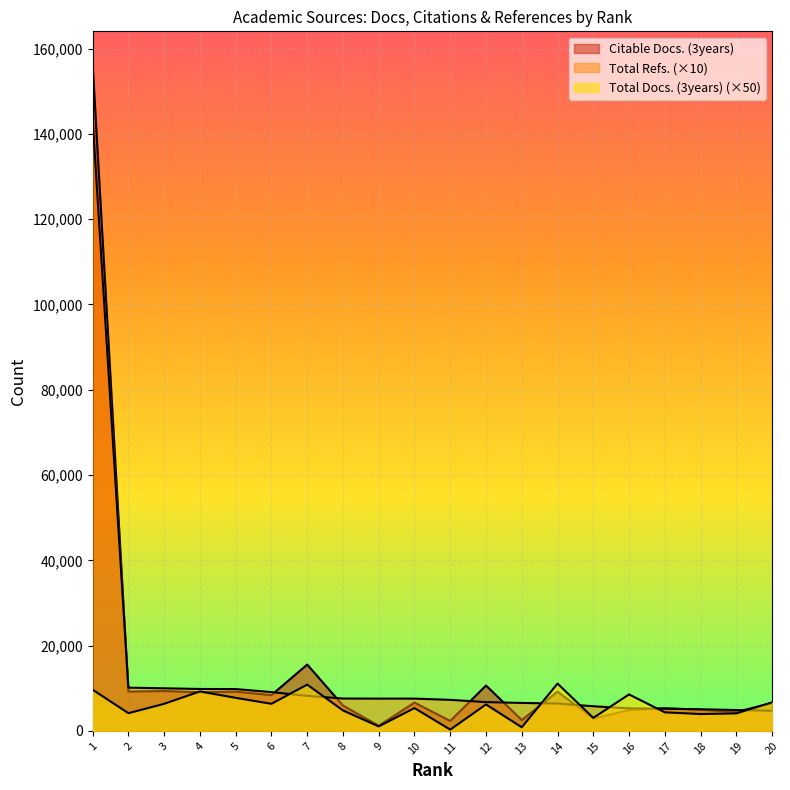

How many distinct data groups are displayed?

3